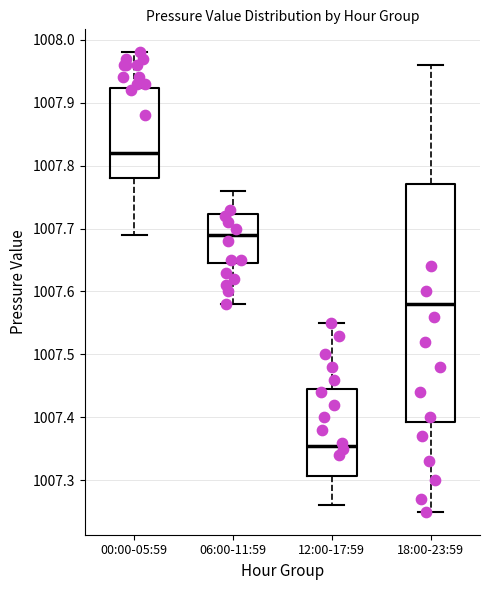

Where is the lower edge of the box for 06:00-11:59 on the y-axis? The values are not printed on the chart, so give them approximately, as read against the axis.

1007.65